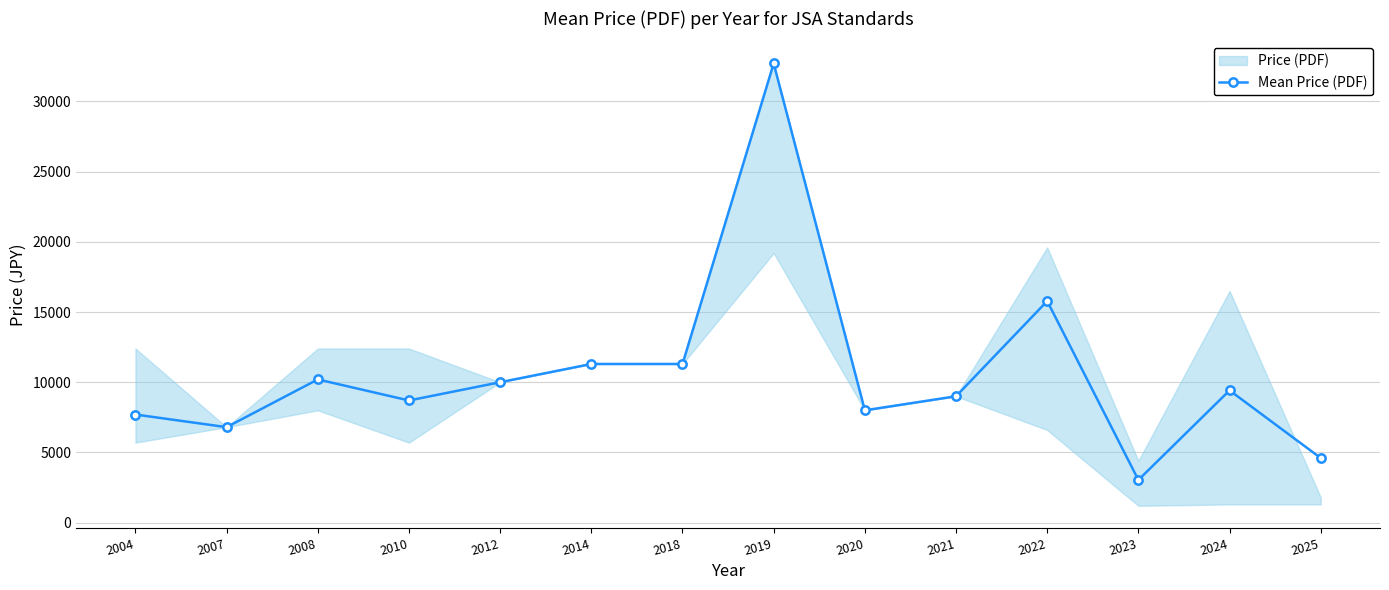

What is the sum of the values at 2012 and 2004?

17700